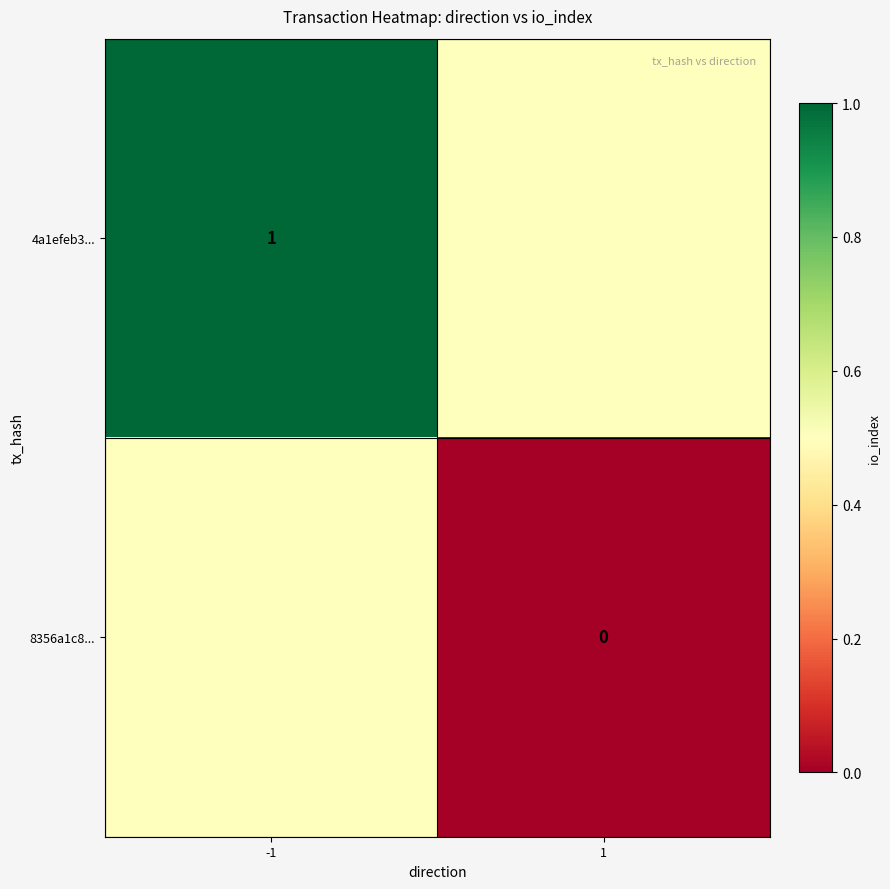

Count the number of categories in the chart.

2